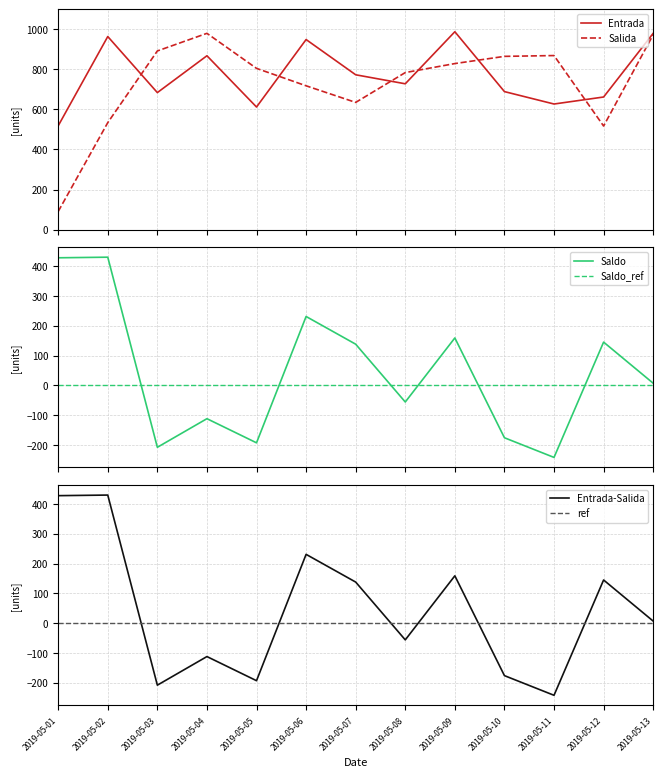

Where do Salida and Saldo first cross each other?

2019-05-01 and 2019-05-02